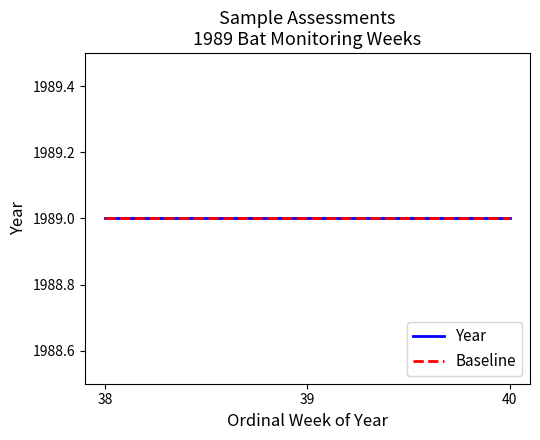

List the labels in order of Year value, smallest first.

38, 39, 40